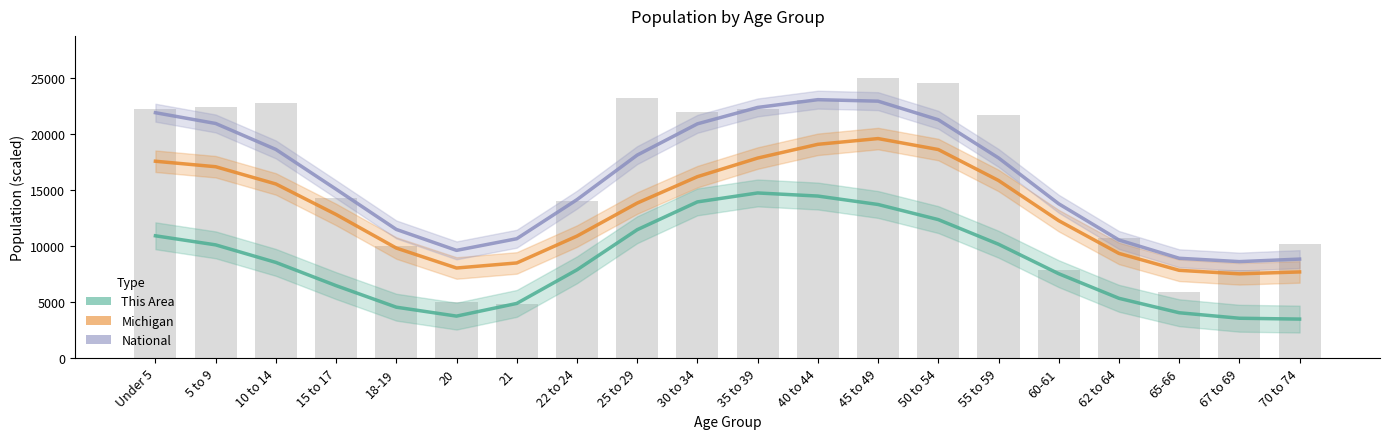

Between 20 and 67 to 69, which is larger?

20